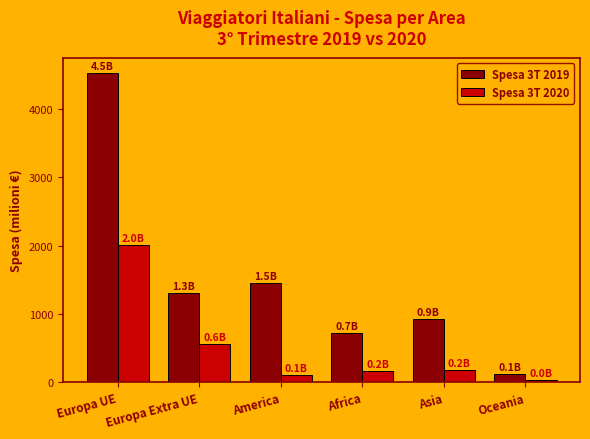

True or false: Spesa 3T 2019 has a value of 2539.7 at America.

False